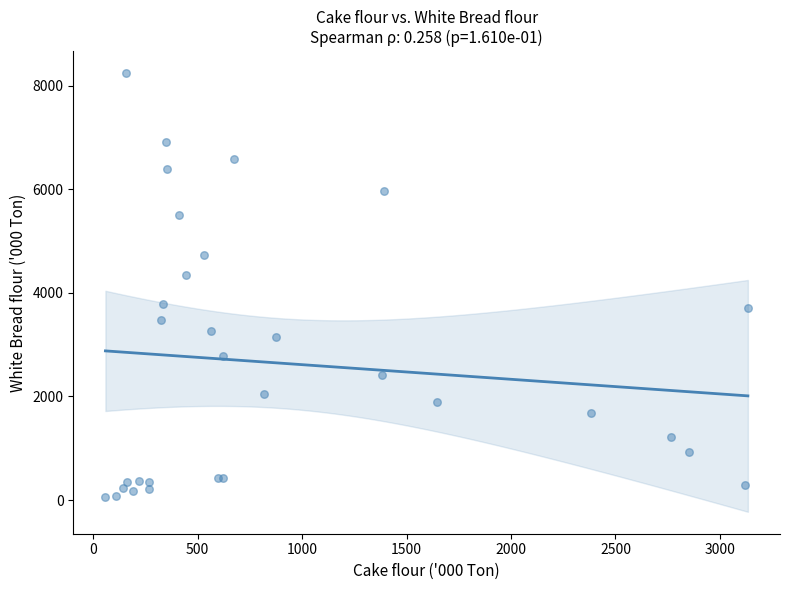

What Y value in the scatter plot is closest to 4152?

4341.0